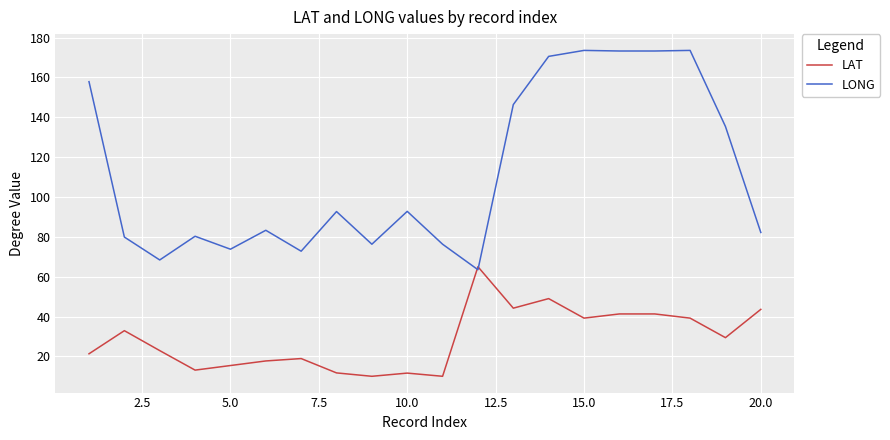

Which series has the widest spread of values?

LONG